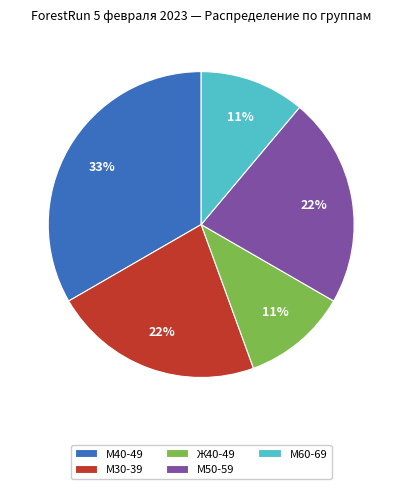

How many slices are in this pie chart?

5